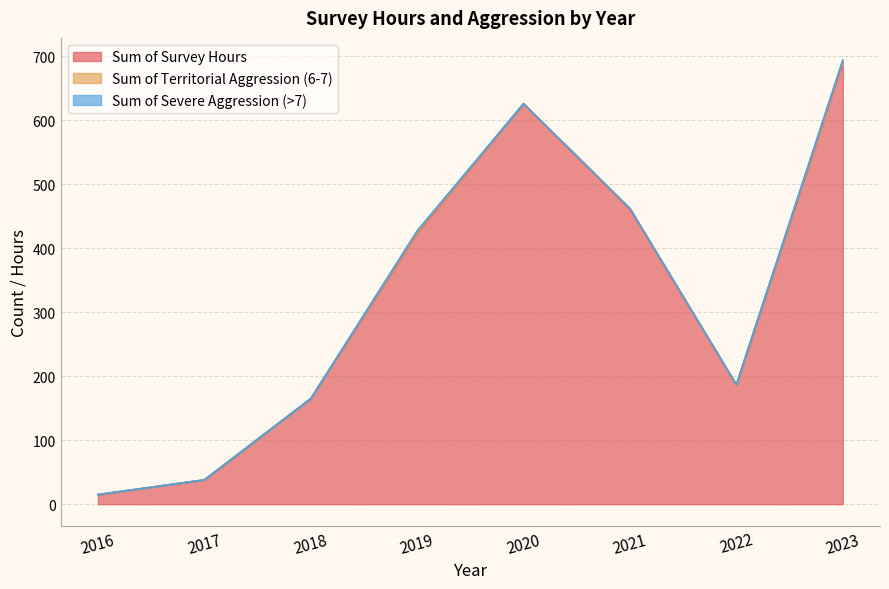

Which series changed the most between 2021 and 2022?

Sum of Survey Hours